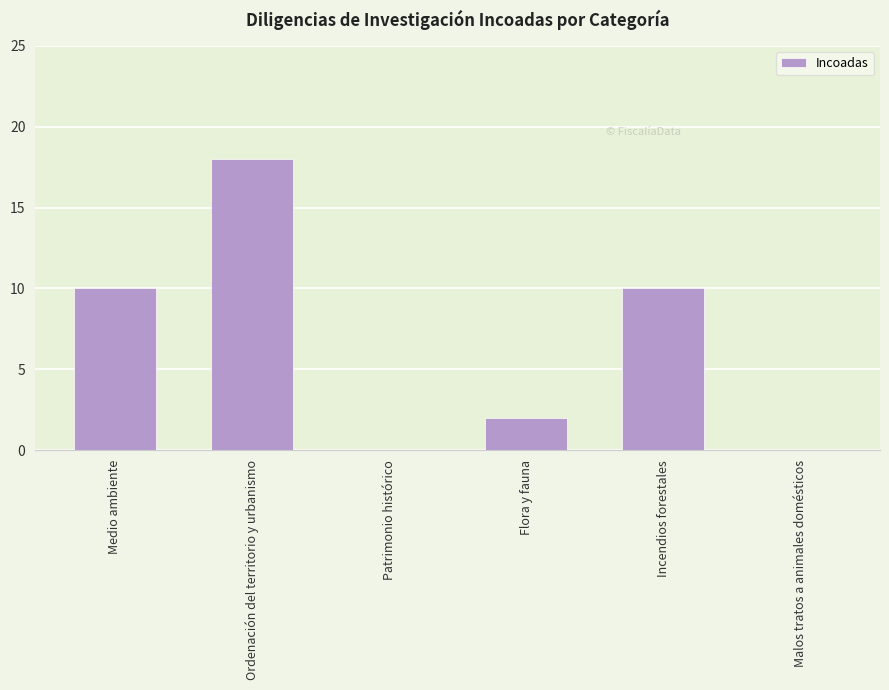

What is the sum of all values?

40